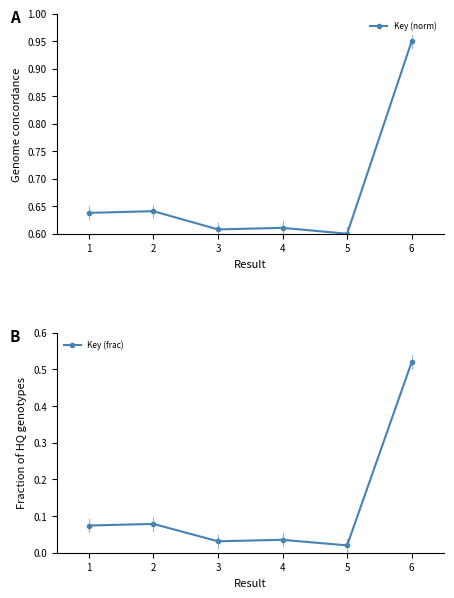

True or false: Key (norm) has a value of 0.6 at 6.

False